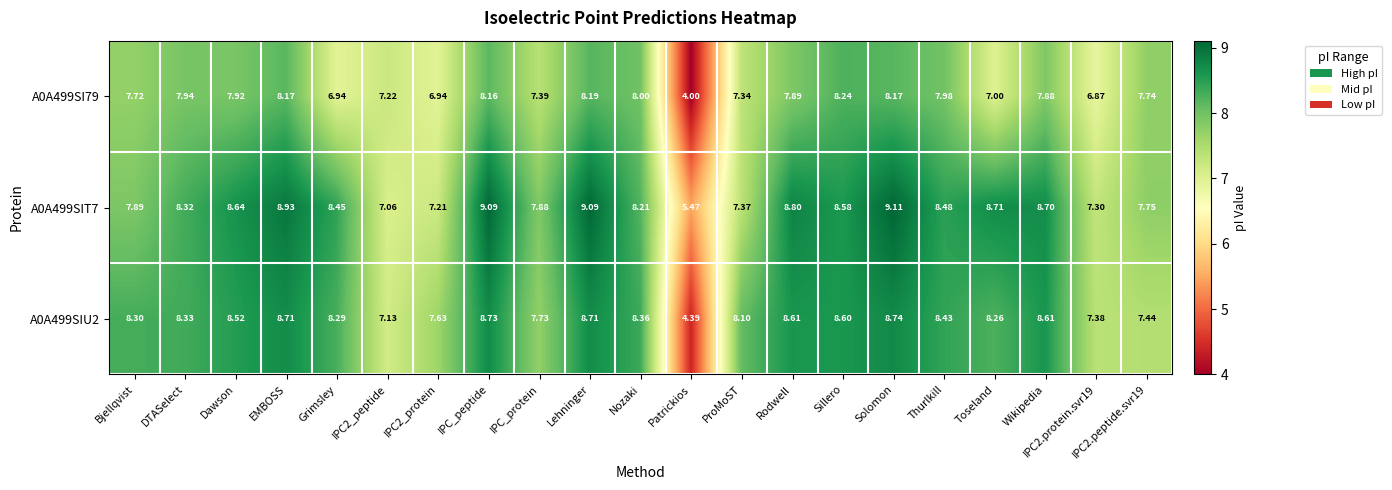

At which category is the sum across all series the highest?

Solomon